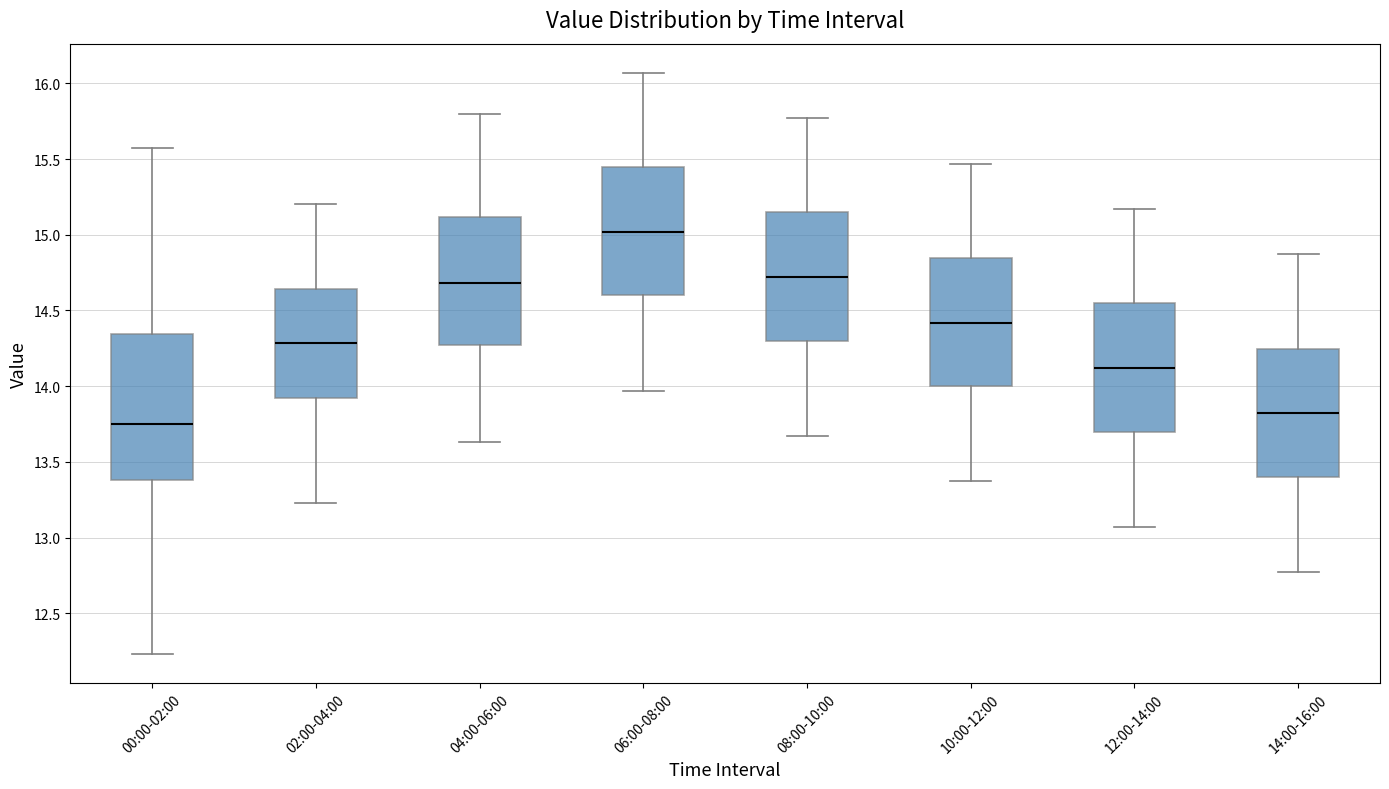

Comparing the boxes themselves (not the whiskers), which one is the tallest?

00:00-02:00